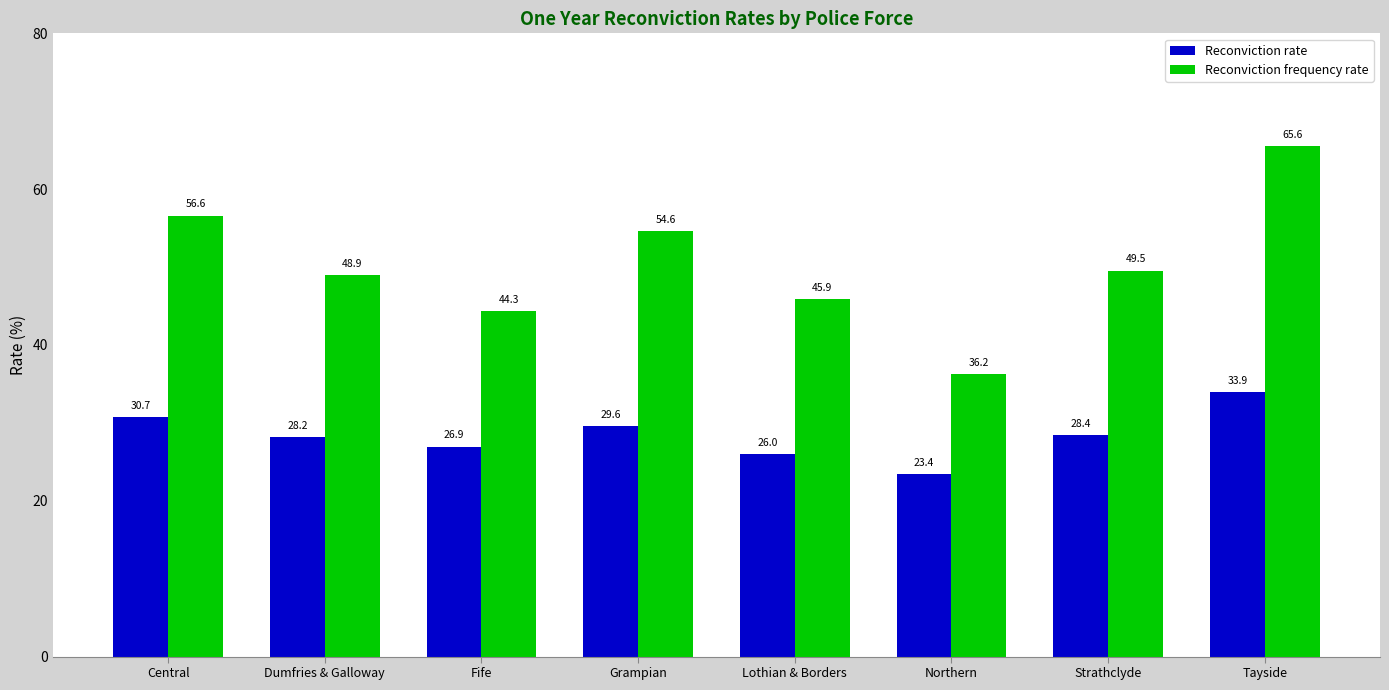

How many categories are shown in the chart?

8